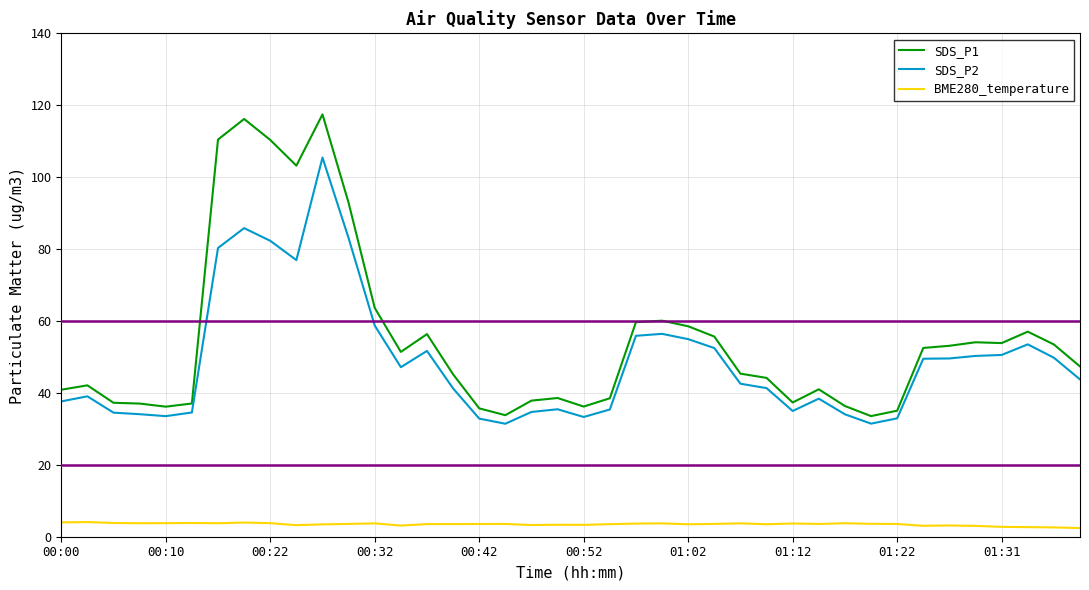

List the series in order of their peak value, lowest first.

BME280_temperature, SDS_P2, SDS_P1